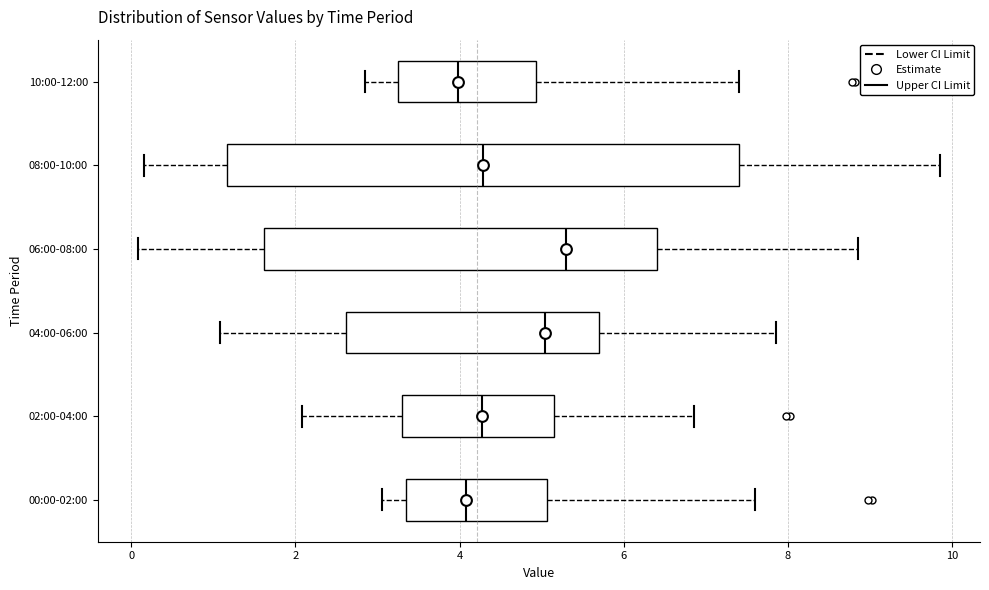

Reading bottom to top, read every box against the x-axis: the position of its median line, the range the box covers, and the ends of its whiskers. The values are not printed on the chart, so give them approximately, as read against the axis.

00:00-02:00: median 4.0, box 3.4 to 5.0, whiskers 3.0 to 7.6
02:00-04:00: median 4.2, box 3.4 to 5.2, whiskers 2.0 to 6.8
04:00-06:00: median 5.0, box 2.6 to 5.8, whiskers 1.0 to 7.8
06:00-08:00: median 5.2, box 1.6 to 6.4, whiskers 0.0 to 8.8
08:00-10:00: median 4.2, box 1.2 to 7.4, whiskers 0.2 to 9.8
10:00-12:00: median 4.0, box 3.2 to 5.0, whiskers 2.8 to 7.4